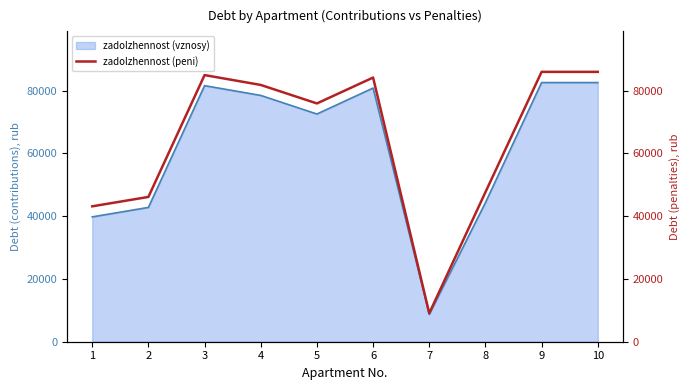

How many points are lower than both their immediate neighbors (excluding endpoints)?

2